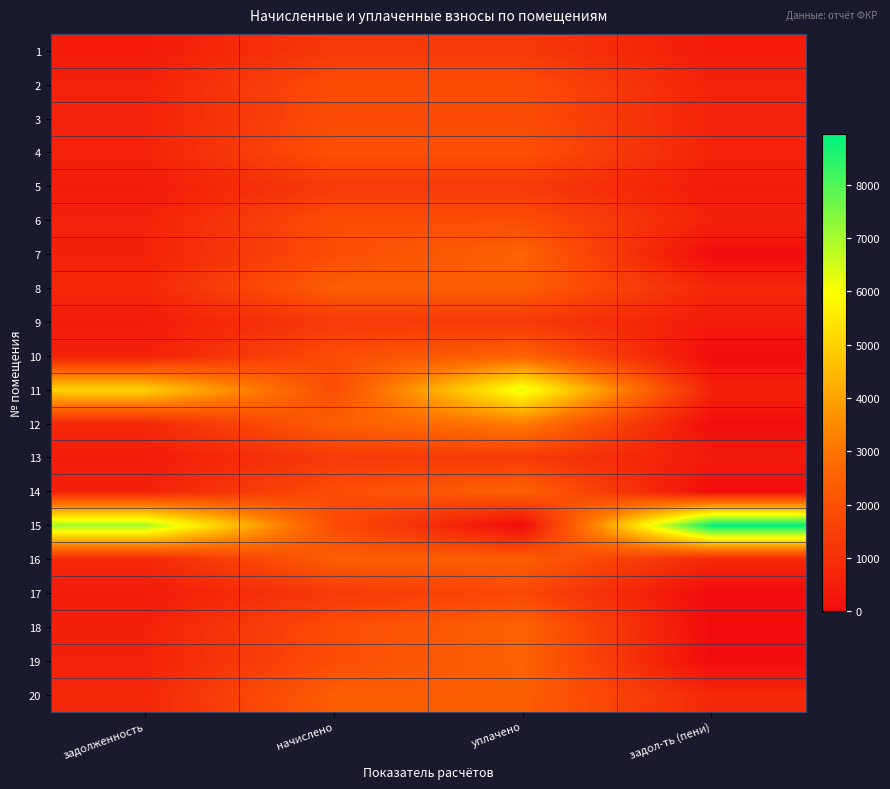

What is the total value across all series at уплачено?

43835.0